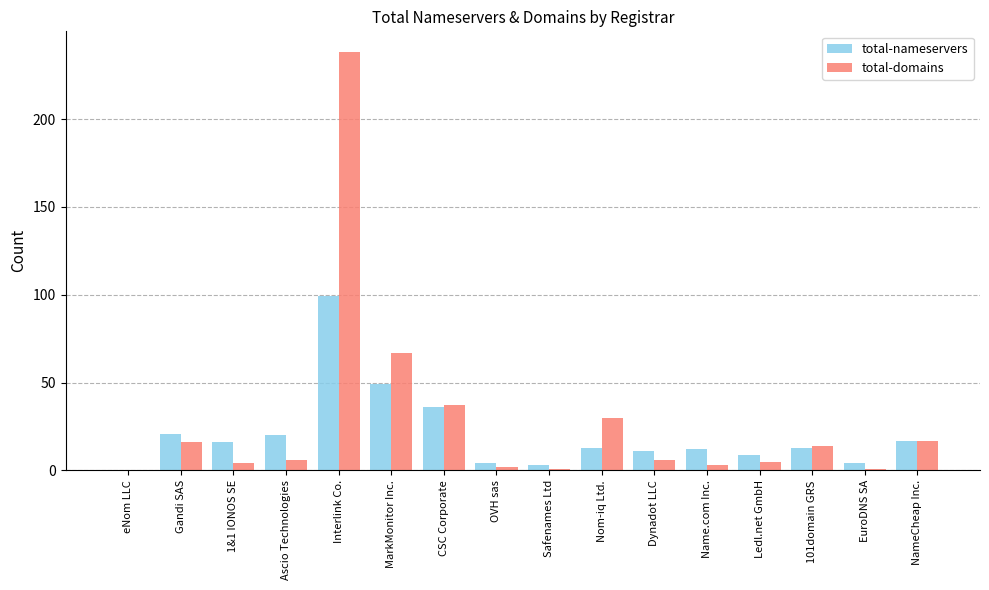

Between Gandi SAS and Safenames Ltd, which series saw the biggest shift?

total-nameservers